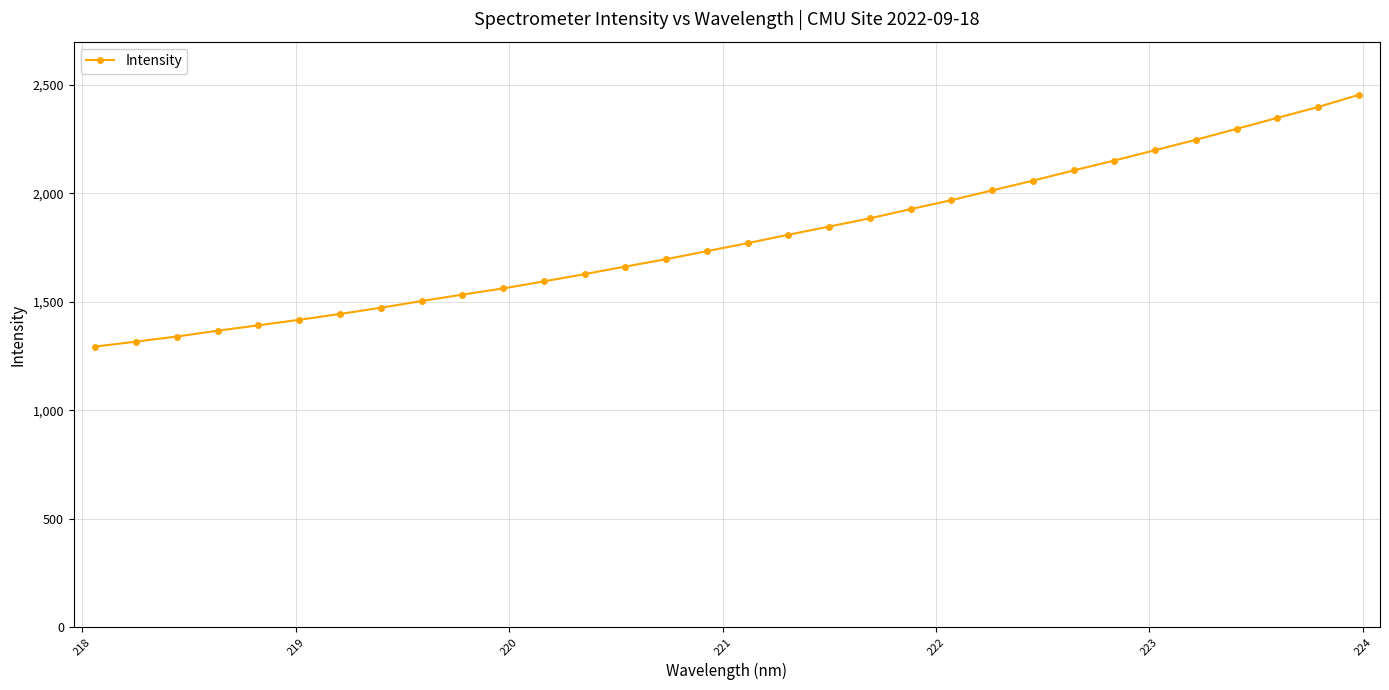

What is the value of the 11th point from the left?

1561.4